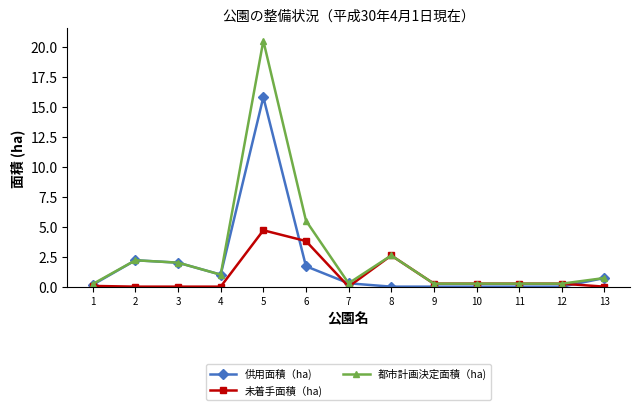

What is the difference between the maximum and minimum values in the 都市計画決定面積（ha) series?

20.3